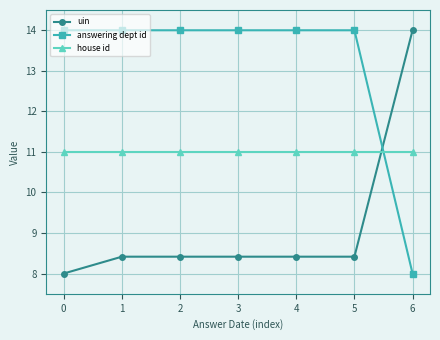

How many data points does each series have?

7